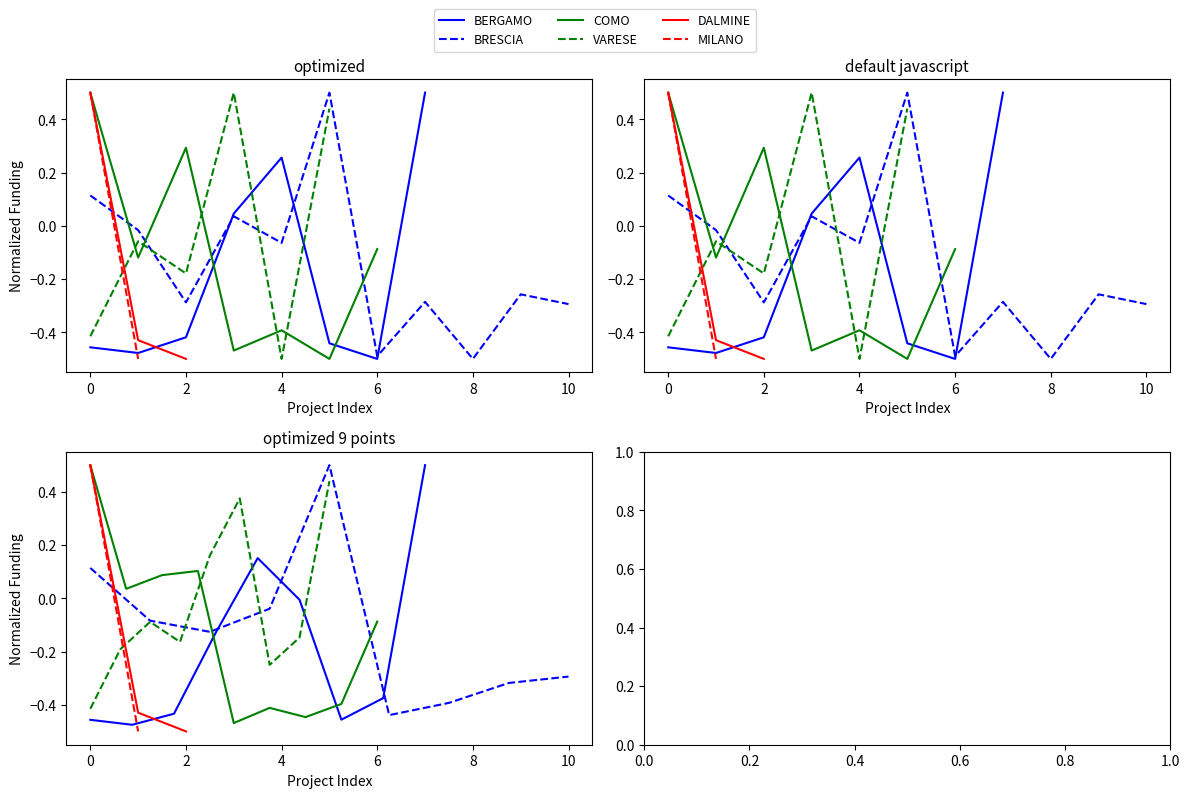

Which series has the largest total across all categories?

MILANO